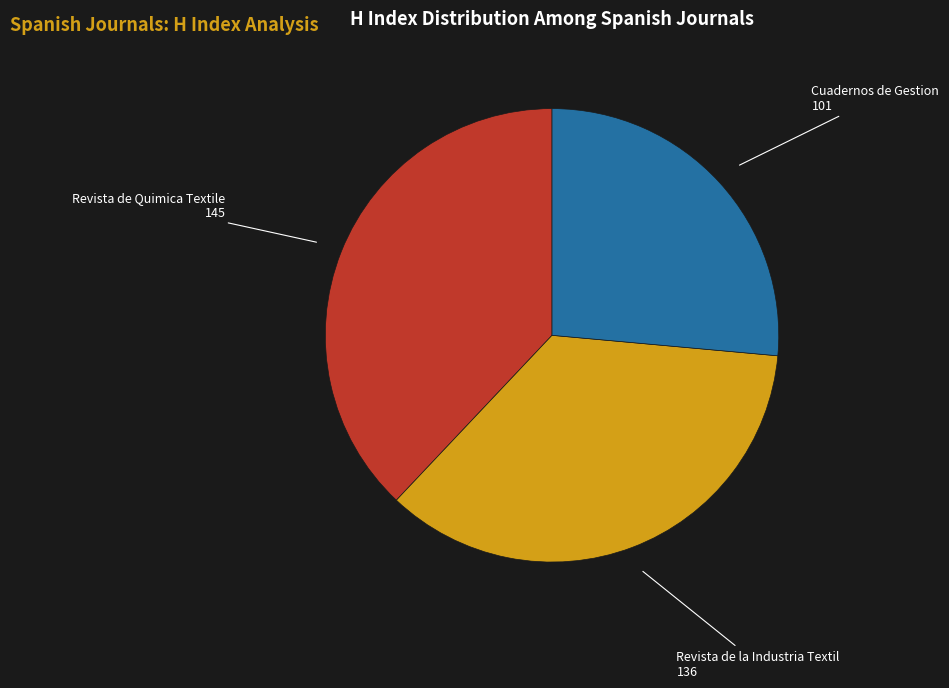

What is the smallest slice in the pie chart?

Cuadernos de Gestion